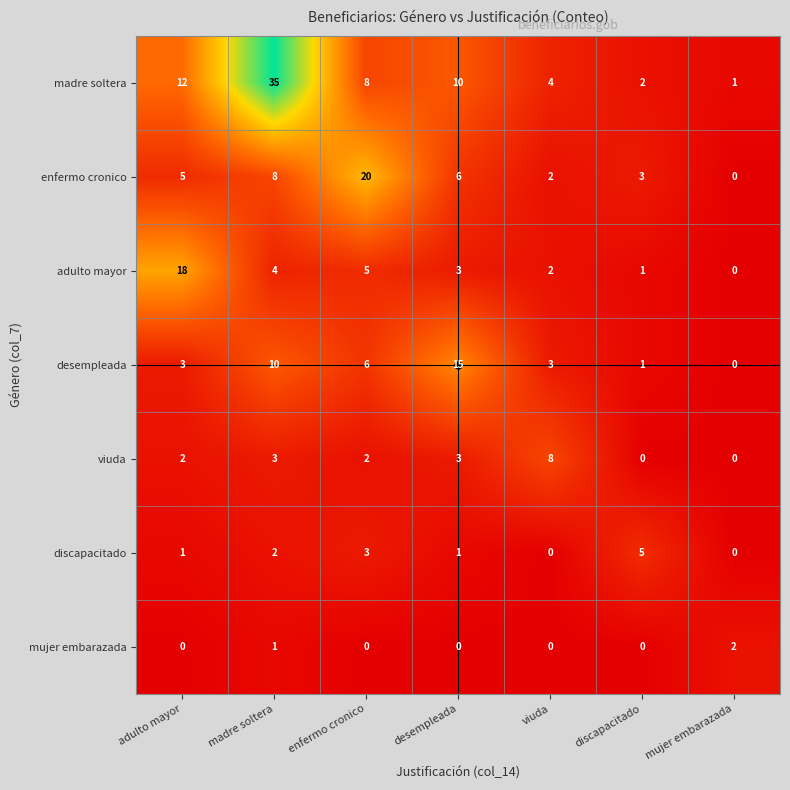

At which category is the sum across all series the highest?

madre soltera